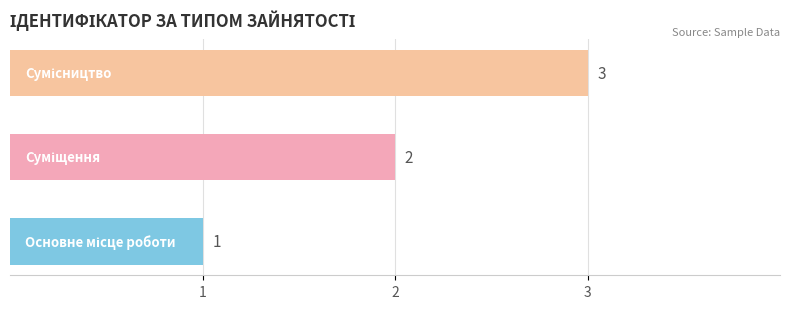

What is the maximum value shown in the chart?

3